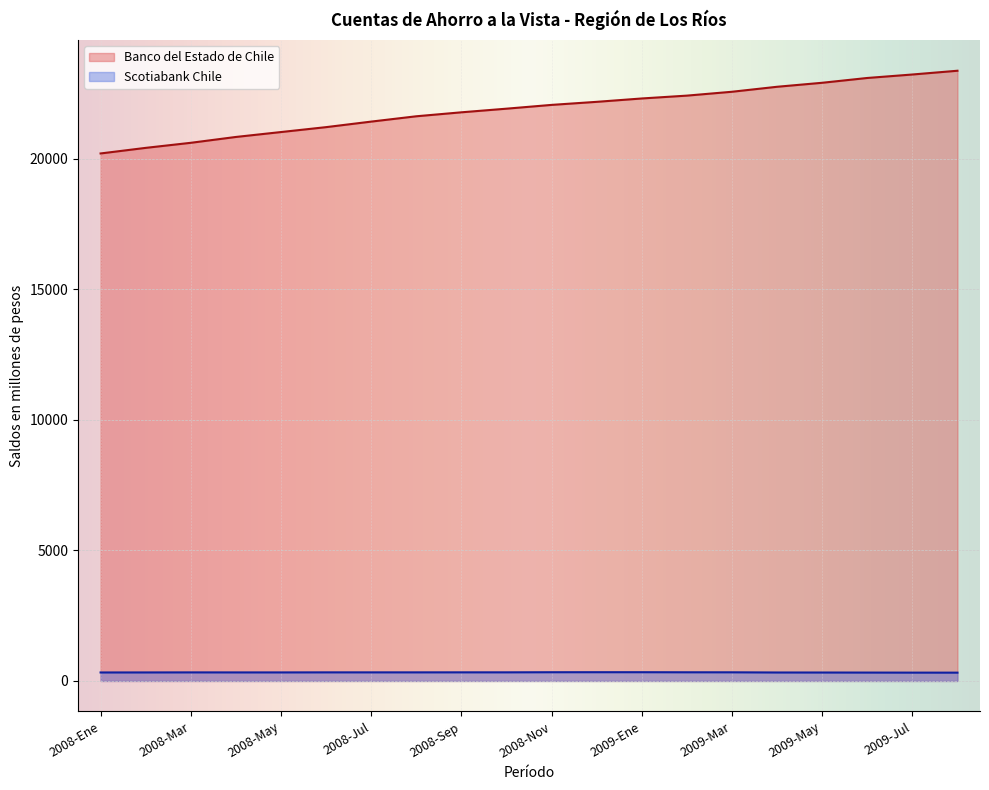

True or false: Scotiabank Chile and Banco del Estado de Chile cross at least once.

False